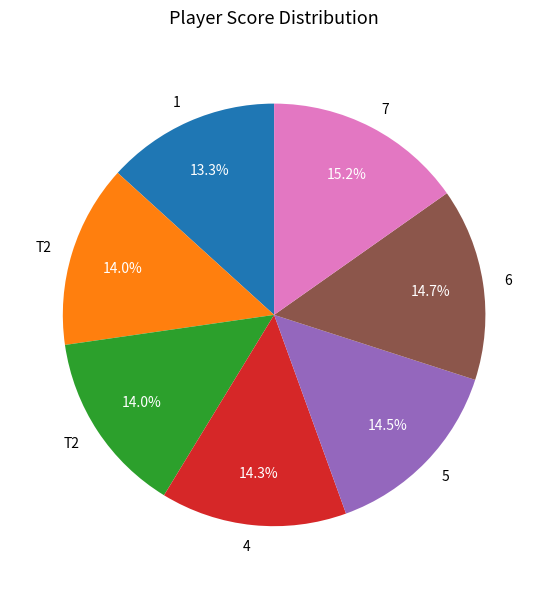

Count the number of slices in the pie.

7